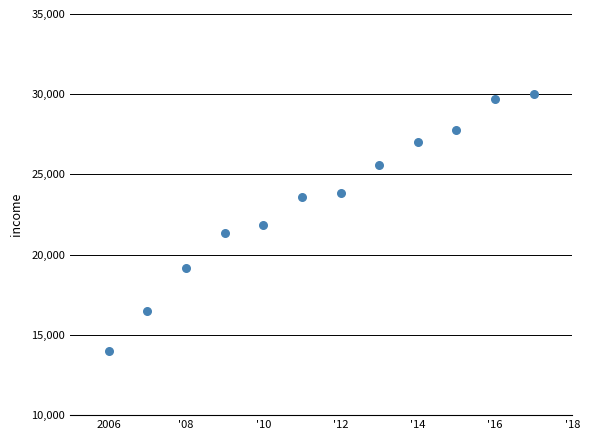

What is the range of Y values (max minus min)?

16020.0